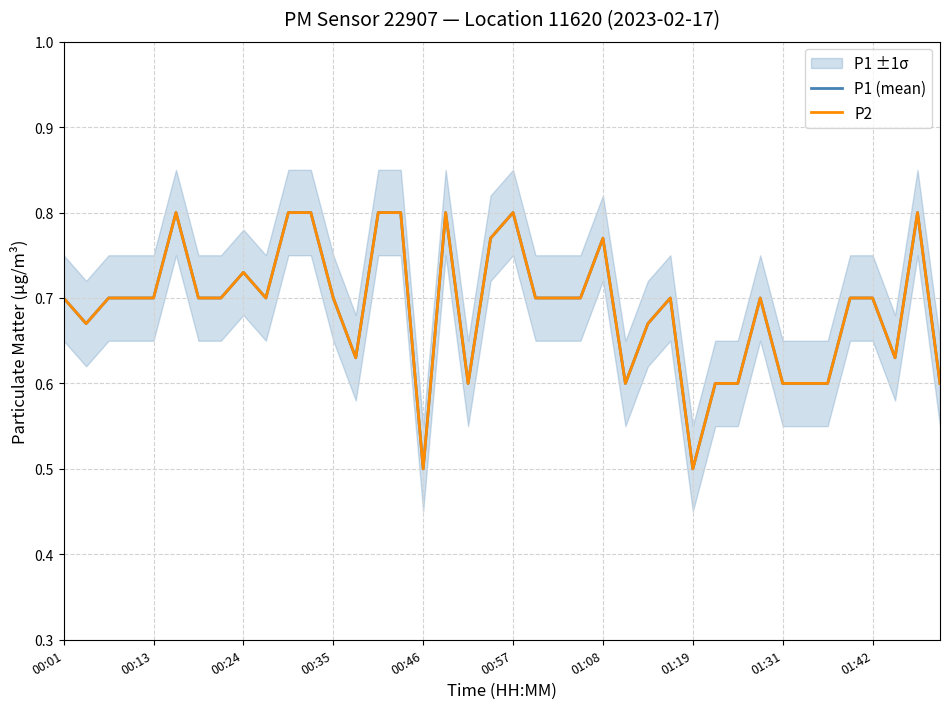

At which label is P1 (mean) closest to 0?

00:46